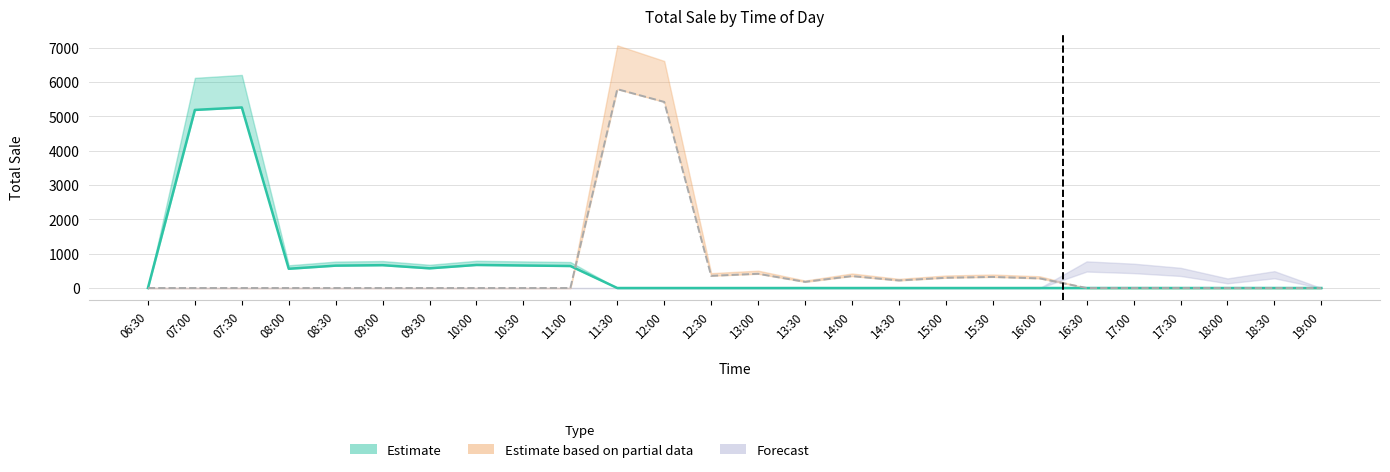

What is the sum of the Estimate values at 06:30 and 09:30?

573.8